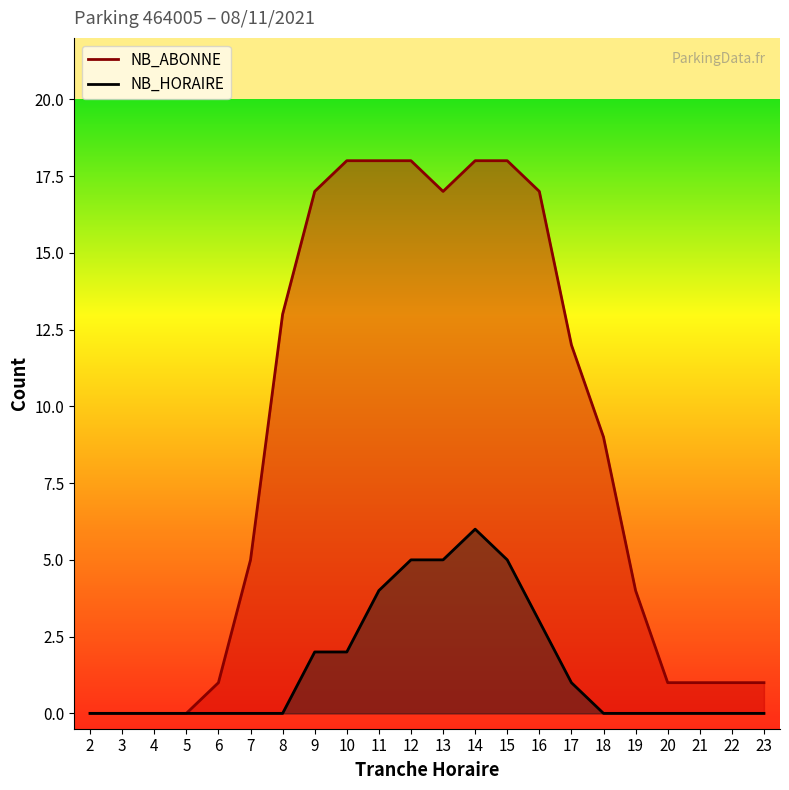

Between 8 and 18, which series saw the biggest shift?

NB_ABONNE